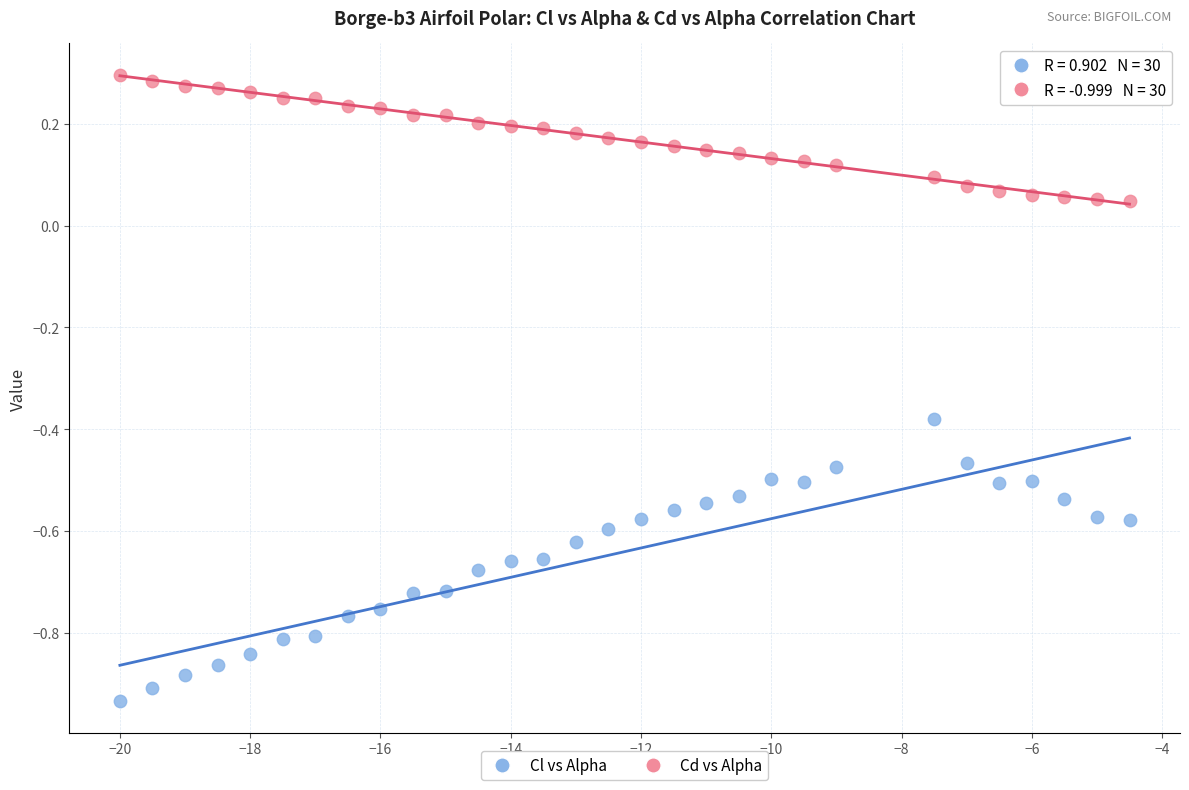

Which series reaches the maximum Y coordinate?

Cd vs Alpha